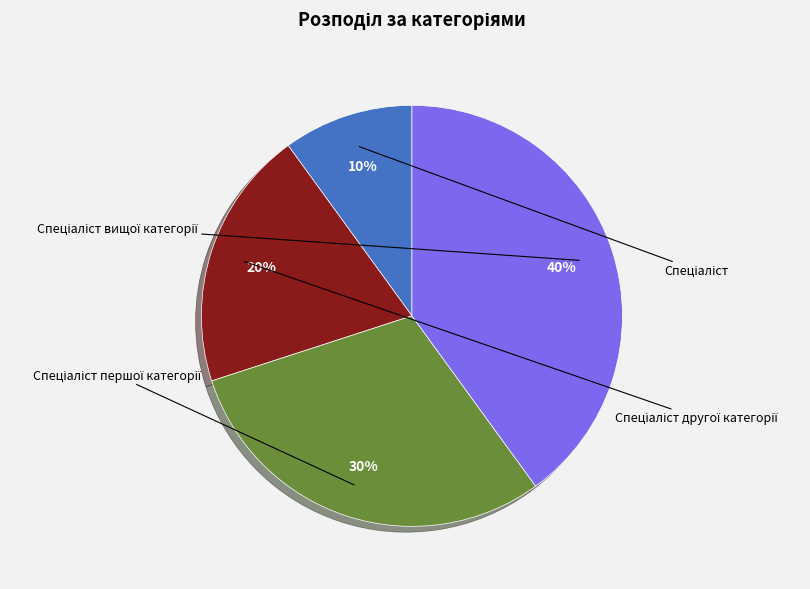

To the nearest percent, what percentage of the pie is Спеціаліст?

10%